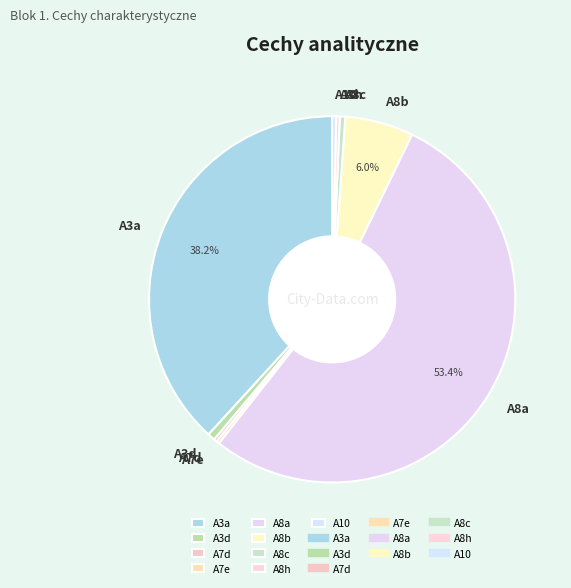

Is there any slice that represents more than half of the pie?

Yes